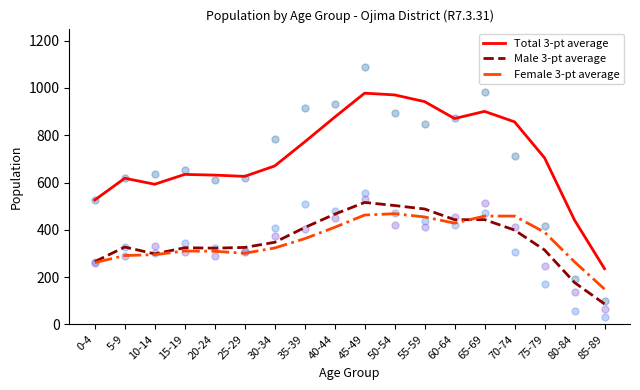

What is the total value across all series at 20-24?

1262.7